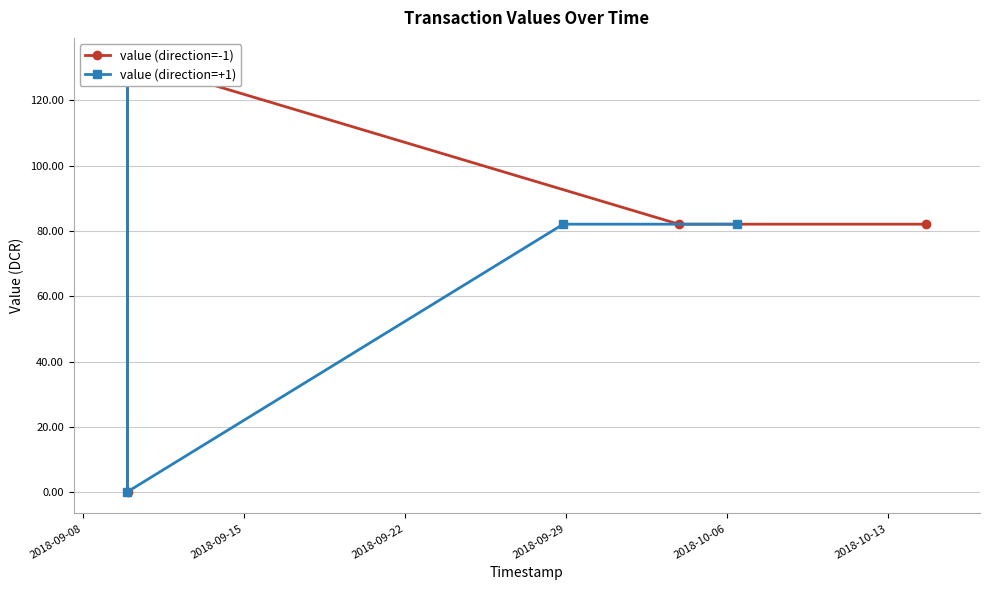

What is the value of the value (direction=+1) point at the 2nd from the left?

0.2